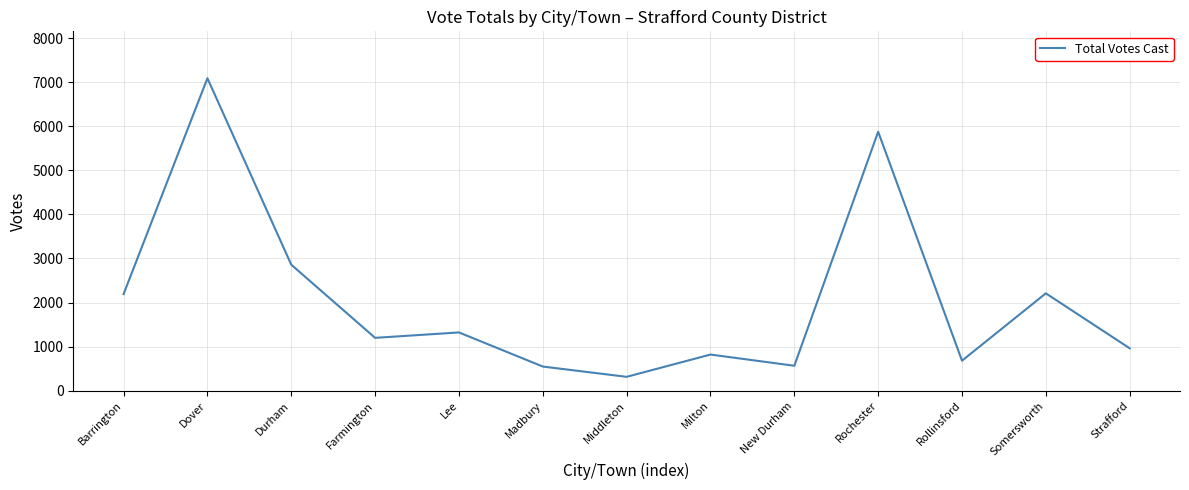

Where does the data first go above 1200?

Barrington